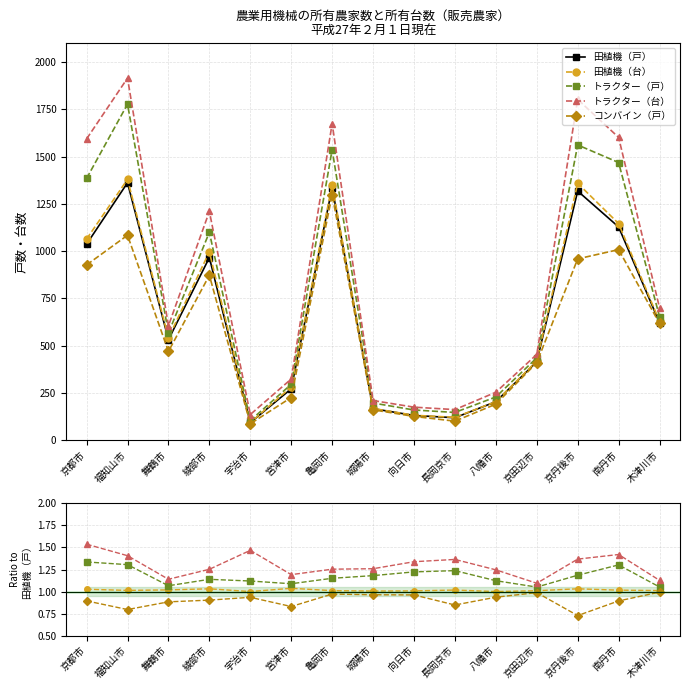

The value of コンバイン（戸） at 福知山市 is 1.3. True or false?

False